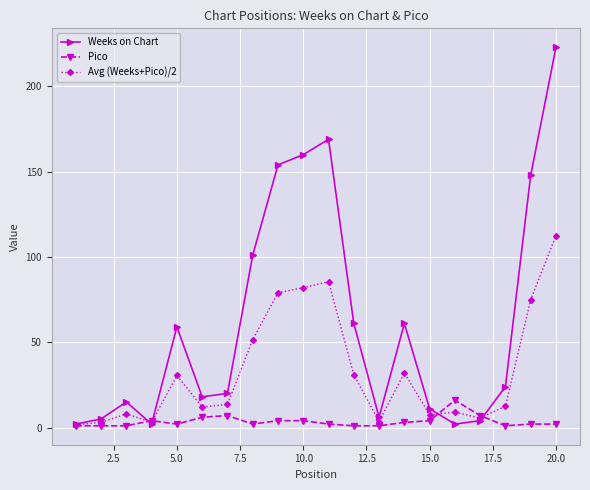

List the series in order of their peak value, lowest first.

Pico, Avg (Weeks+Pico)/2, Weeks on Chart